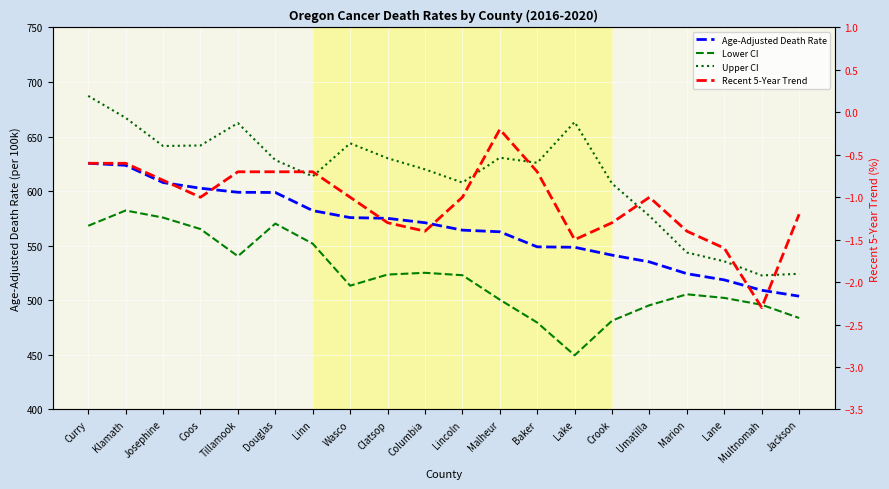

True or false: Age-Adjusted Death Rate and Upper CI intersect in this chart.

False